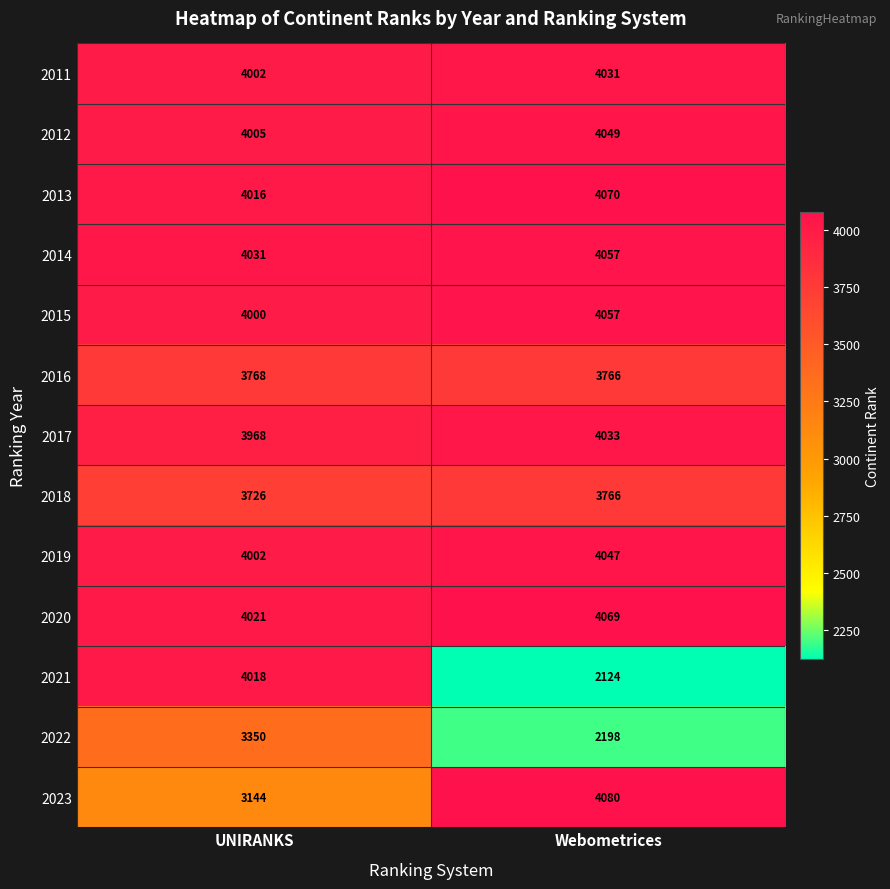

Reading left to right, list all the values displayed in this chart.

2011: UNIRANKS=4002	Webometrices=4031
2012: UNIRANKS=4005	Webometrices=4049
2013: UNIRANKS=4016	Webometrices=4070
2014: UNIRANKS=4031	Webometrices=4057
2015: UNIRANKS=4000	Webometrices=4057
2016: UNIRANKS=3768	Webometrices=3766
2017: UNIRANKS=3968	Webometrices=4033
2018: UNIRANKS=3726	Webometrices=3766
2019: UNIRANKS=4002	Webometrices=4047
2020: UNIRANKS=4021	Webometrices=4069
2021: UNIRANKS=4018	Webometrices=2124
2022: UNIRANKS=3350	Webometrices=2198
2023: UNIRANKS=3144	Webometrices=4080